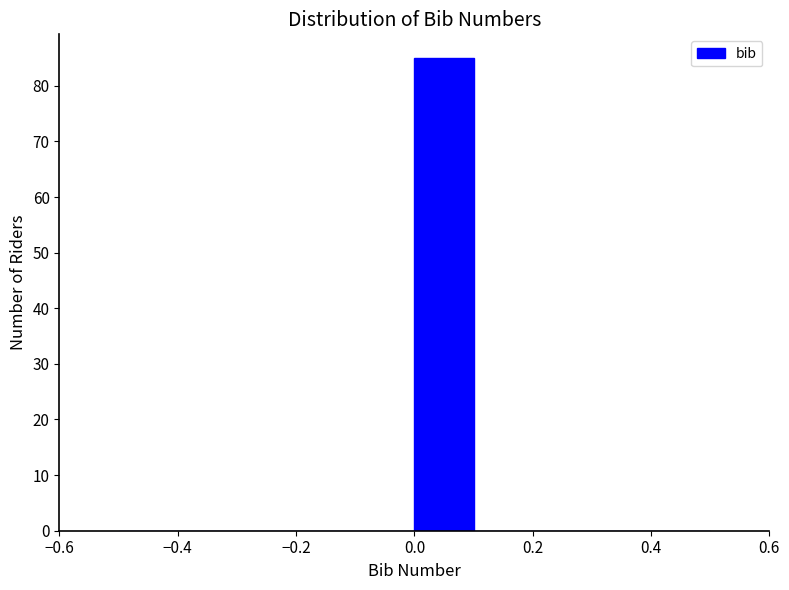

Reading left to right, transcribe this chart: for each bar, give the range it covers on the x-axis and its height. The values are not printed on the chart, so give them approximately, as read against the axis.

-0.5 to -0.4: 0
-0.4 to -0.3: 0
-0.3 to -0.2: 0
-0.2 to -0.1: 0
-0.1 to 0.0: 0
0.0 to 0.1: 85
0.1 to 0.2: 0
0.2 to 0.3: 0
0.3 to 0.4: 0
0.4 to 0.5: 0